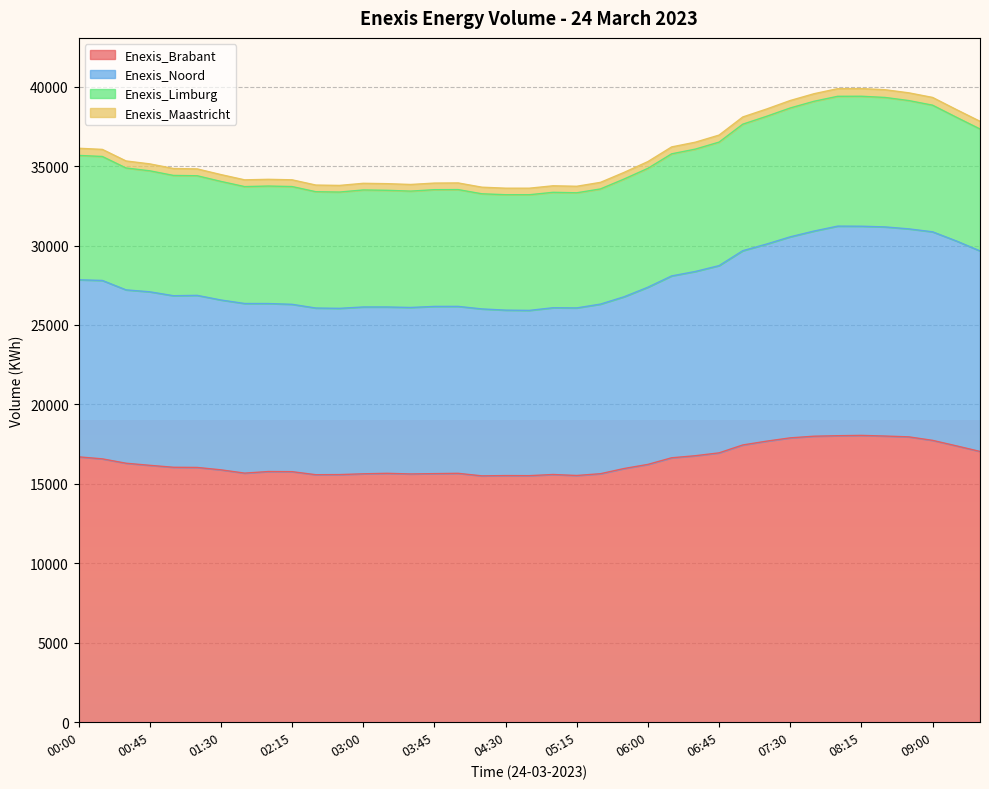

The Enexis_Noord series shows 26009 at 04:15. True or false?

True